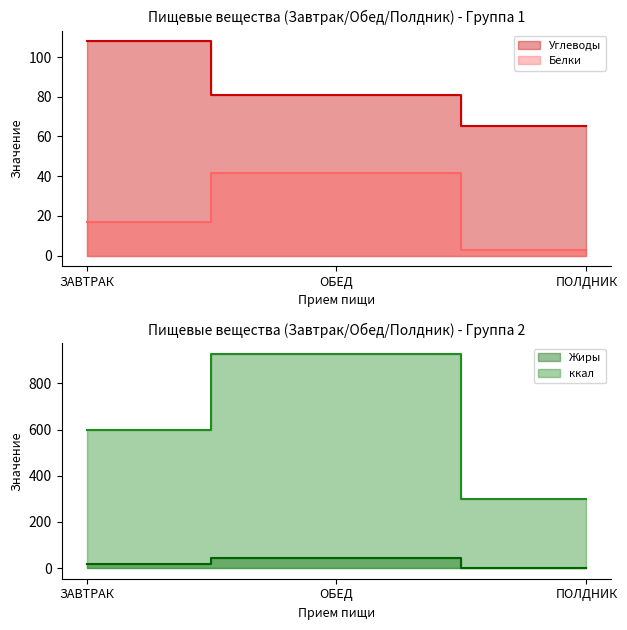

The Жиры series shows 44.6 at ОБЕД. True or false?

True